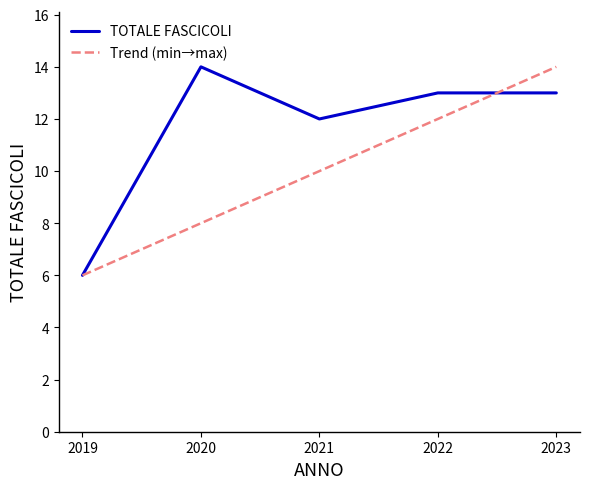

What is the maximum value shown in the chart?

14